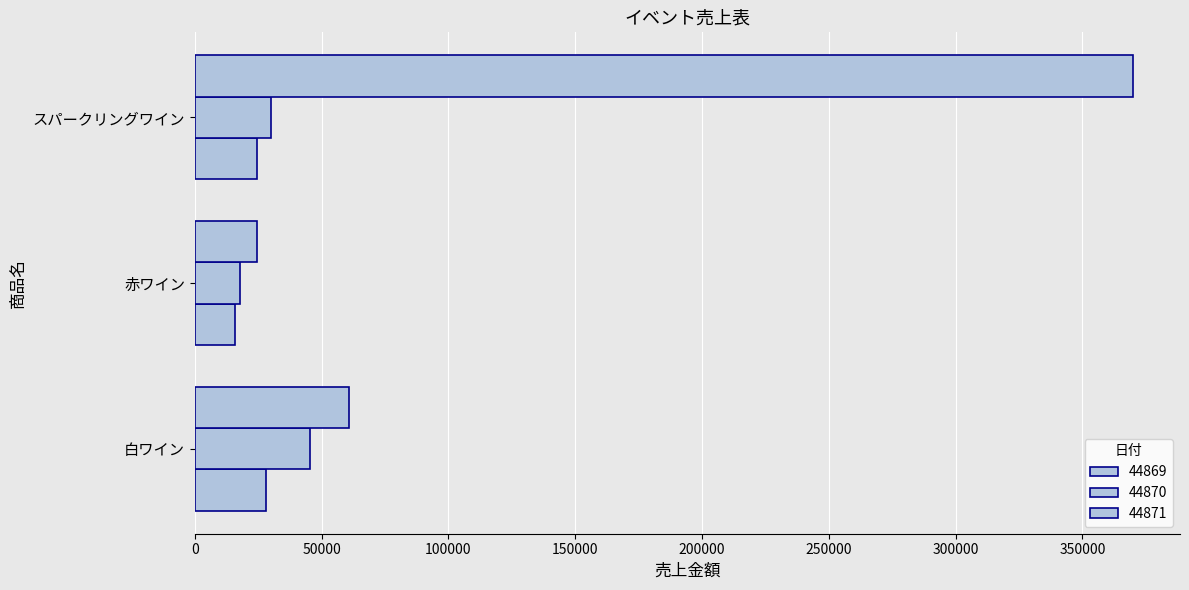

Count the number of data series in this chart.

3